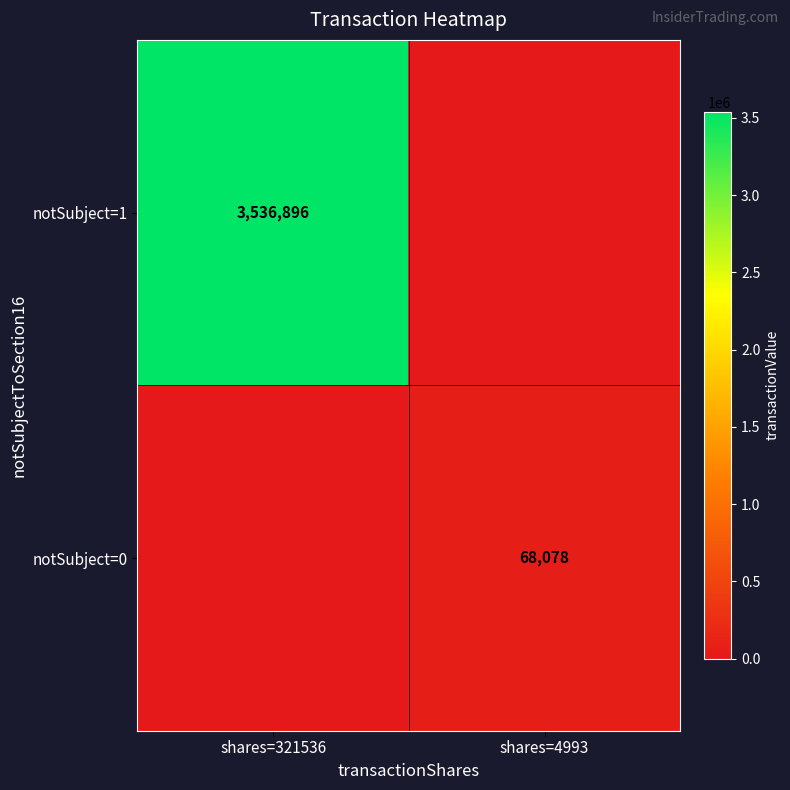

Which has a higher value, shares=4993 or shares=321536?

shares=321536